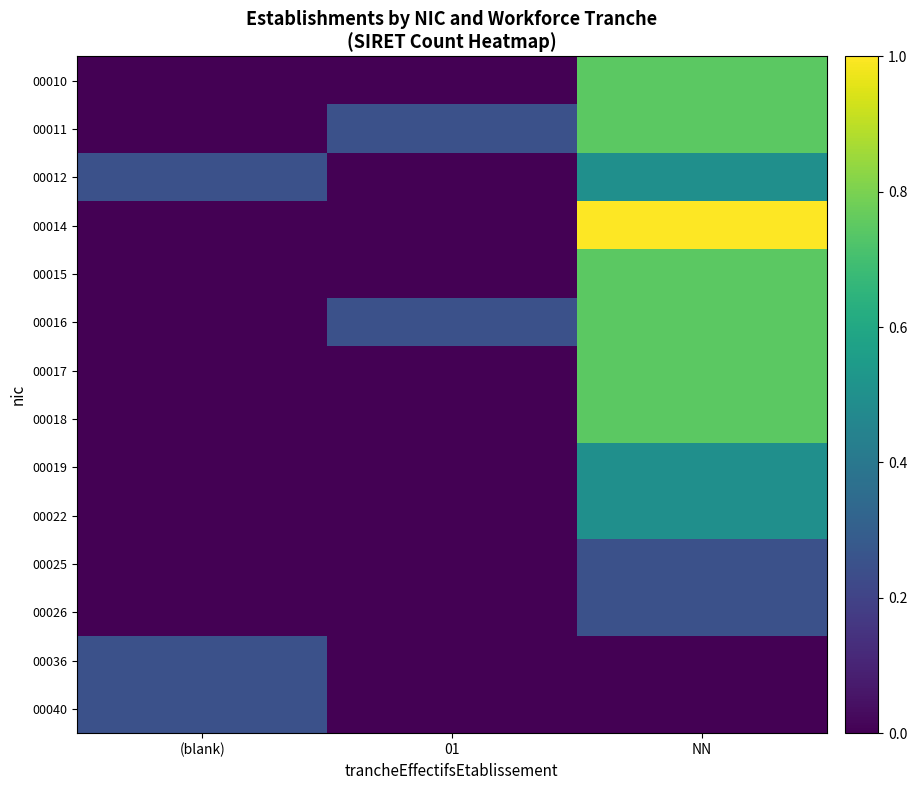

List the series in order of their peak value, lowest first.

00025, 00026, 00036, 00040, 00012, 00019, 00022, 00010, 00011, 00015, 00016, 00017, 00018, 00014